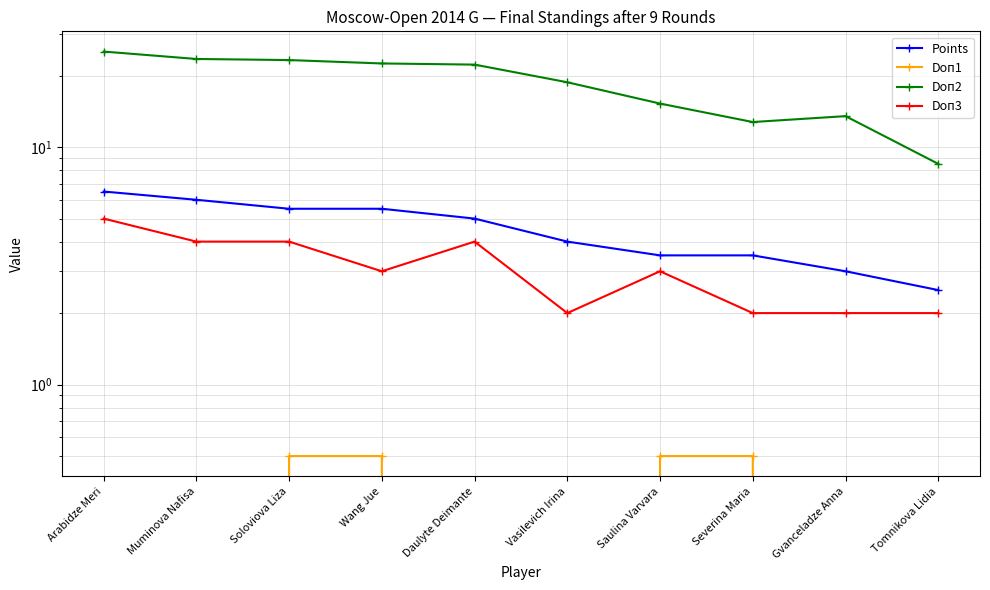

How many interior local valleys does the Doп2 series have?

1